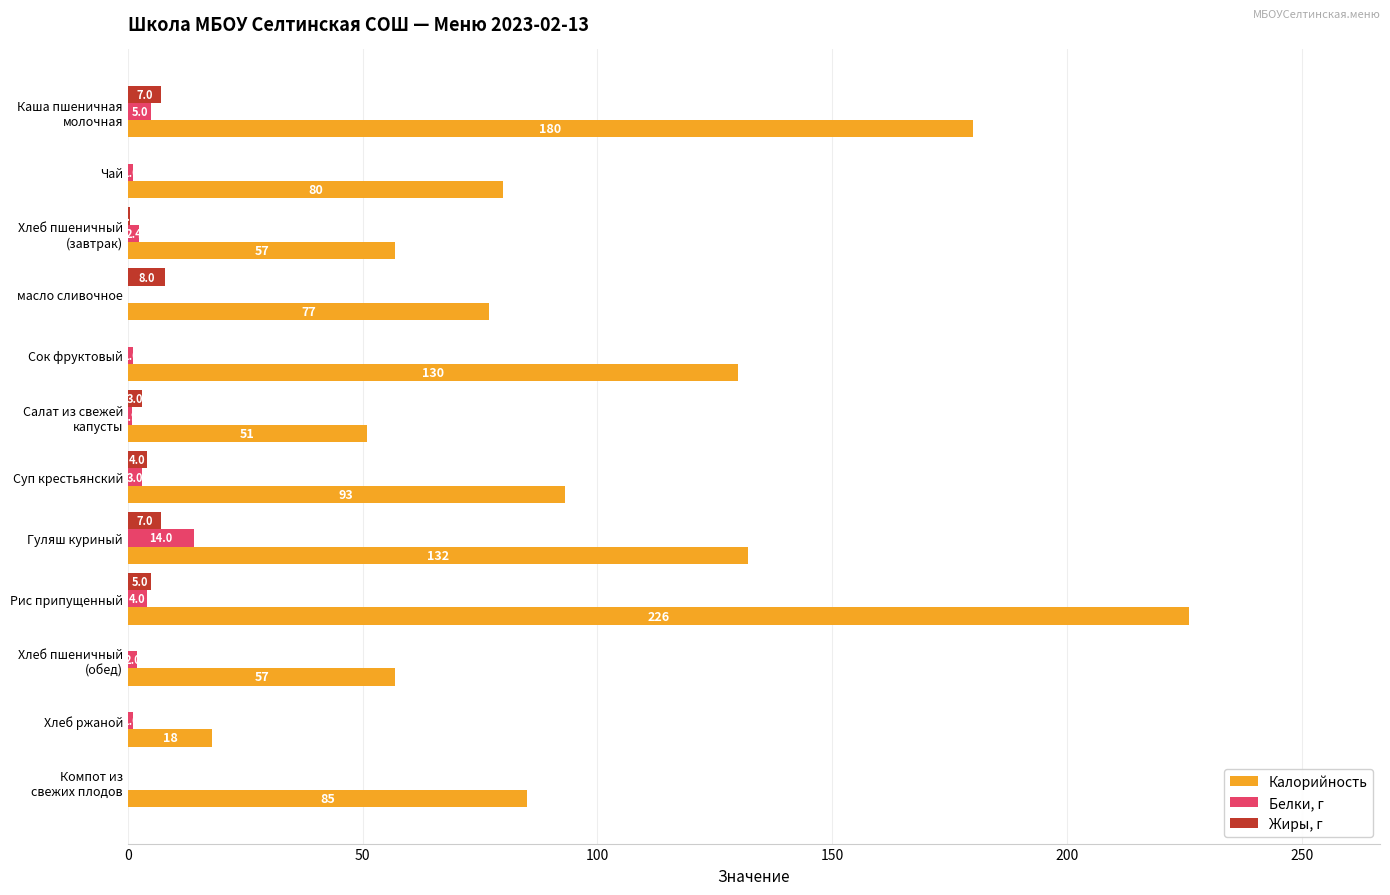

The Калорийность series shows 226.0 at Рис припущенный. True or false?

True